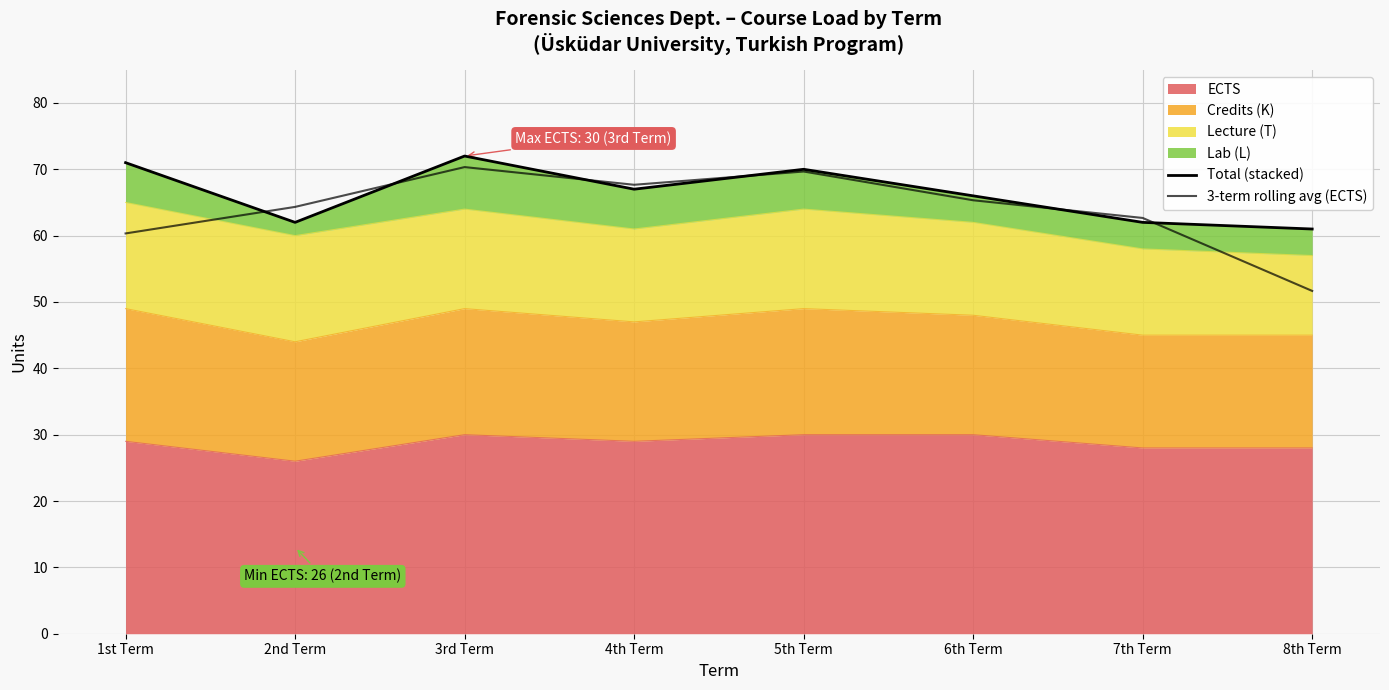

What value does the Total (stacked) series have at 8th Term?

61.0